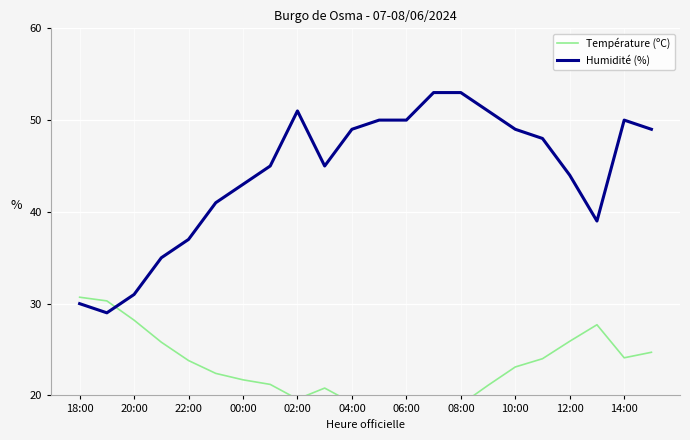

What is the minimum value for Humidité (%)?

29